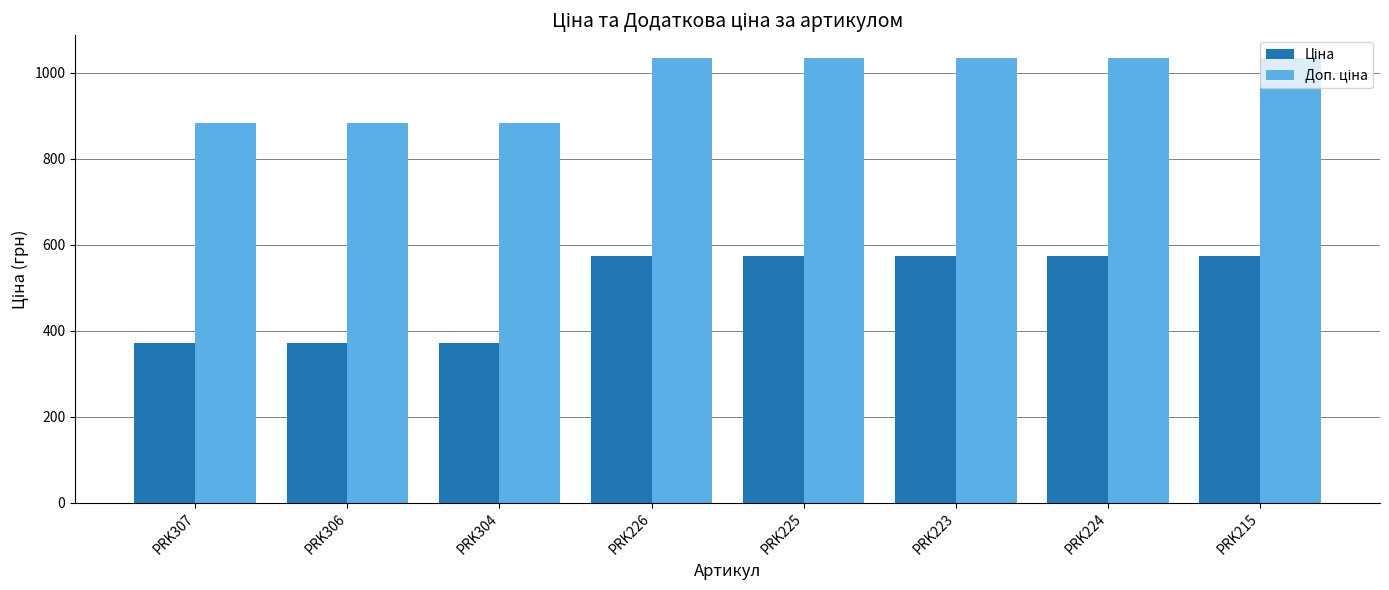

What is the greatest value displayed?

1035.1